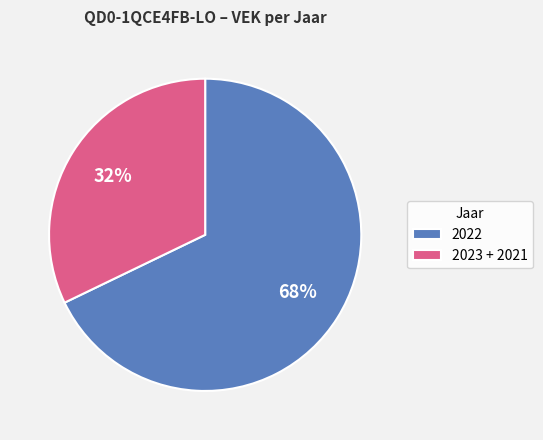

To the nearest percent, what percentage of the pie is 2023 + 2021?

32%